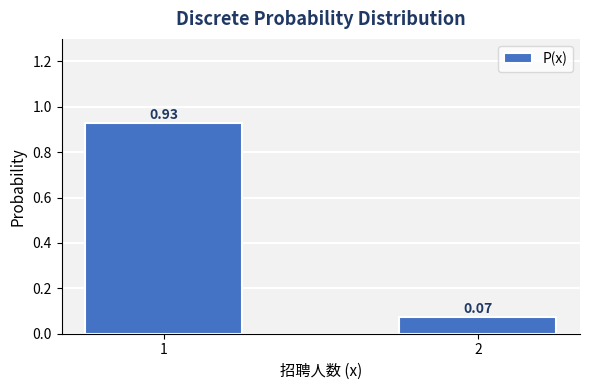

What is the sum of all values?

1.0